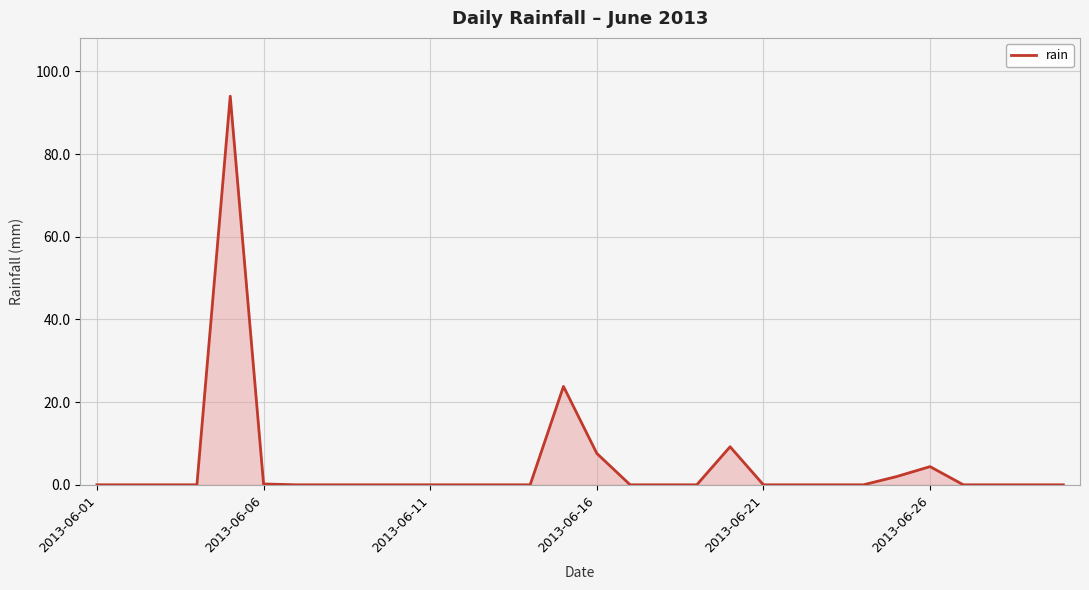

What is the difference between the maximum and minimum values?

94.0